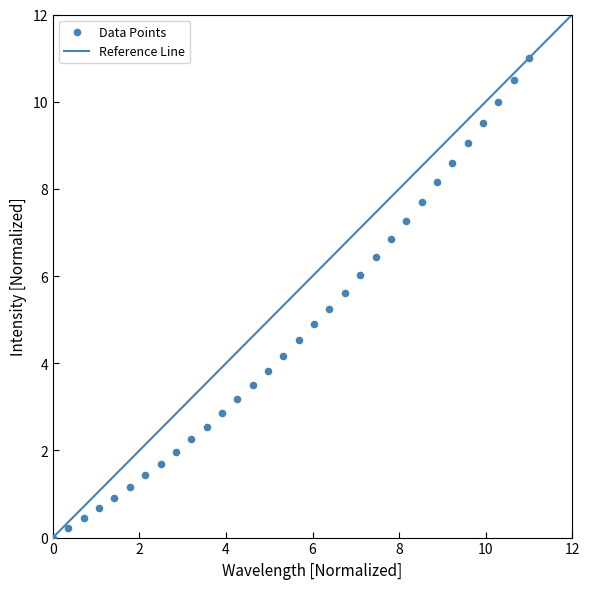

What is the range of Y values (max minus min)?

11.0